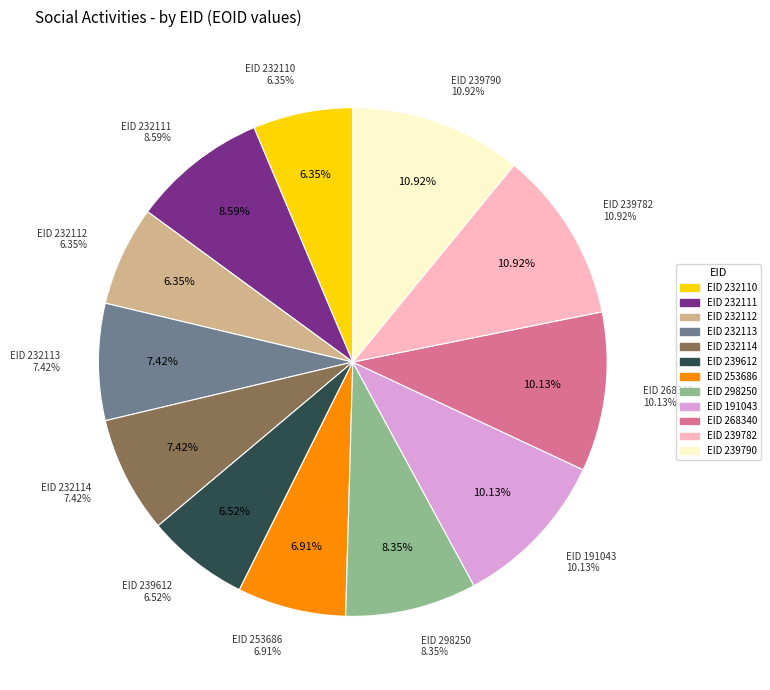

What portion of the pie excludes 232112?

93.7%